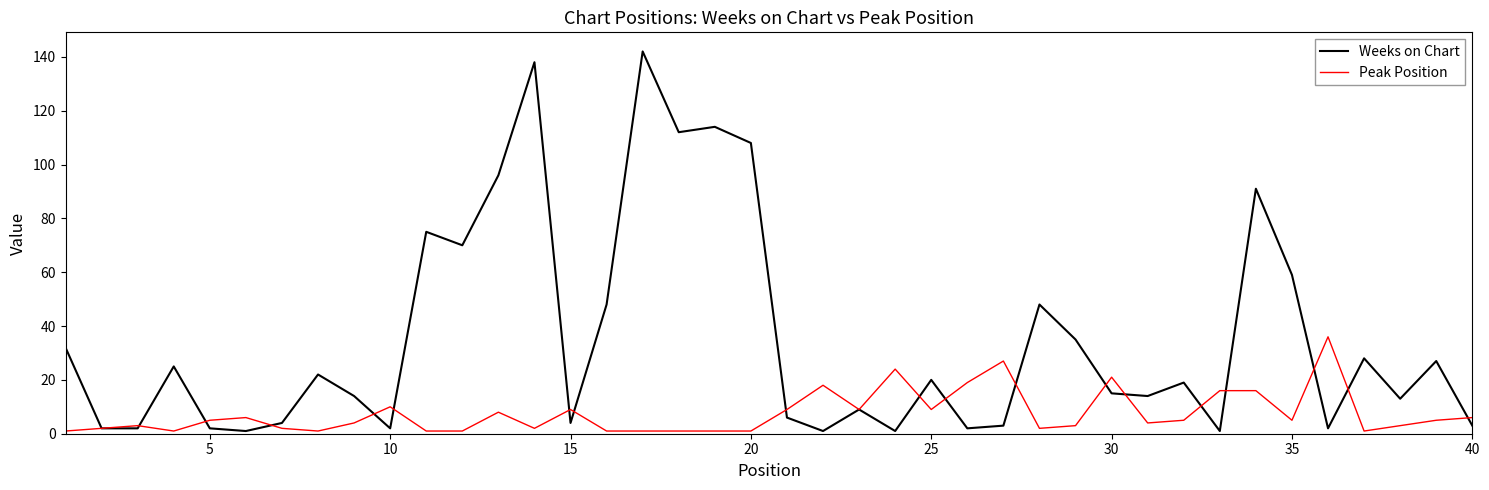

What is the highest value of the Weeks on Chart series?

142